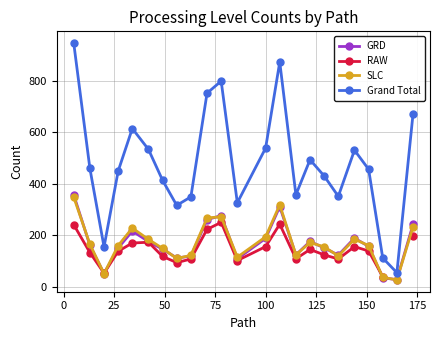

How many lines are shown in the chart?

4